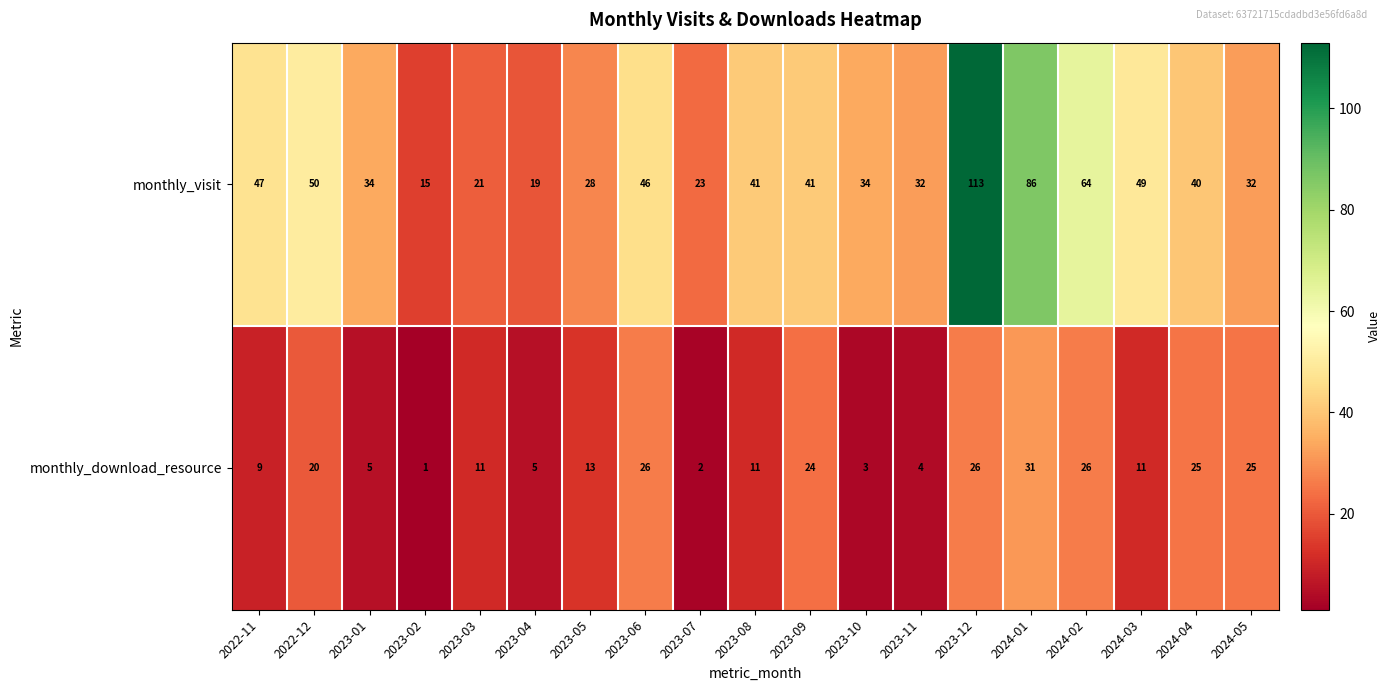

What is the total value across all series at 2023-04?

24